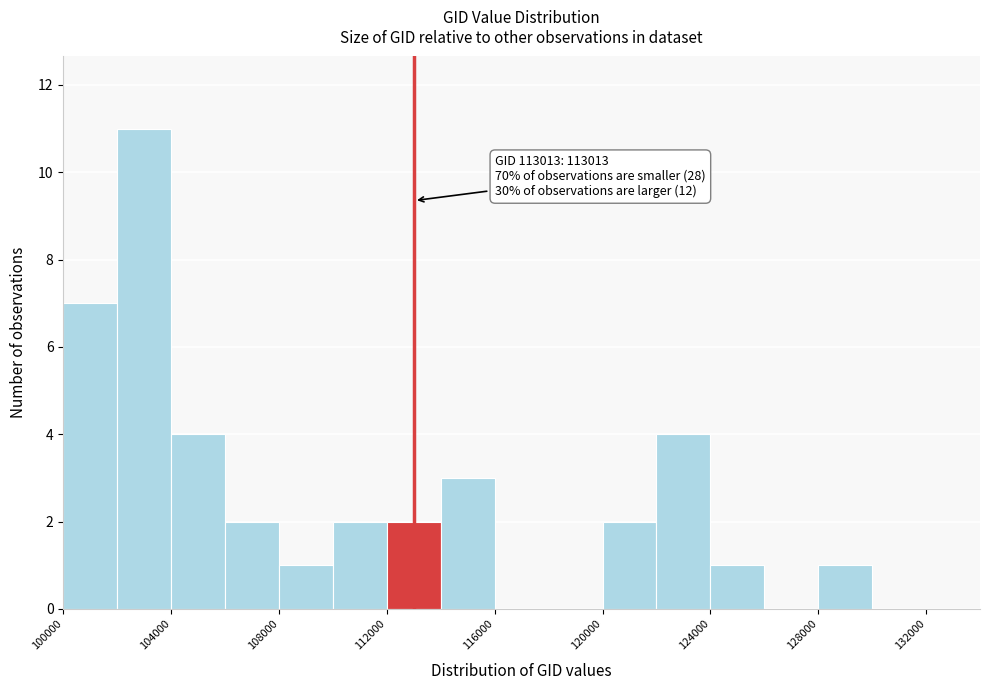

Over which range of the x-axis is the bar tallest?

102000 to 104000